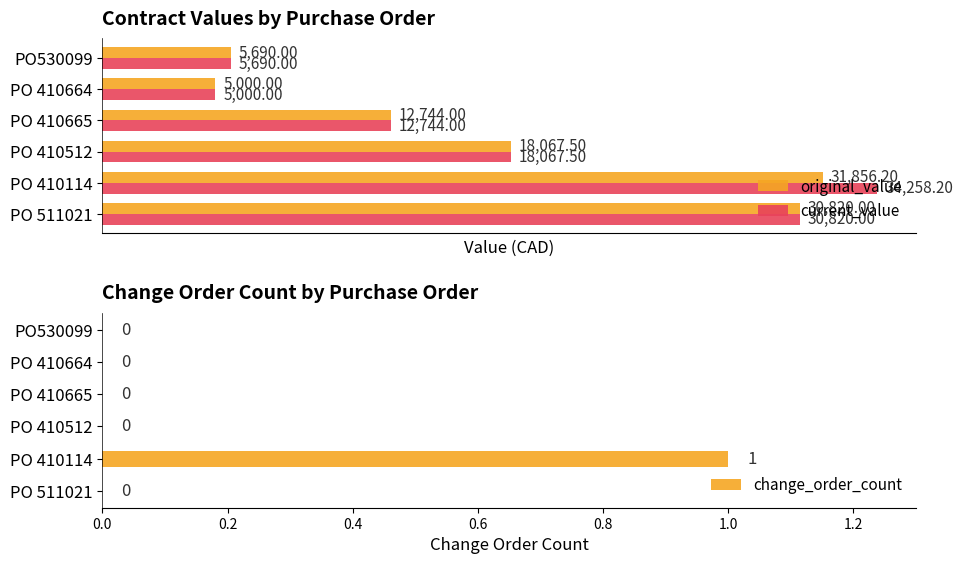

Which category has the lowest value in the current_value series?

PO 410664